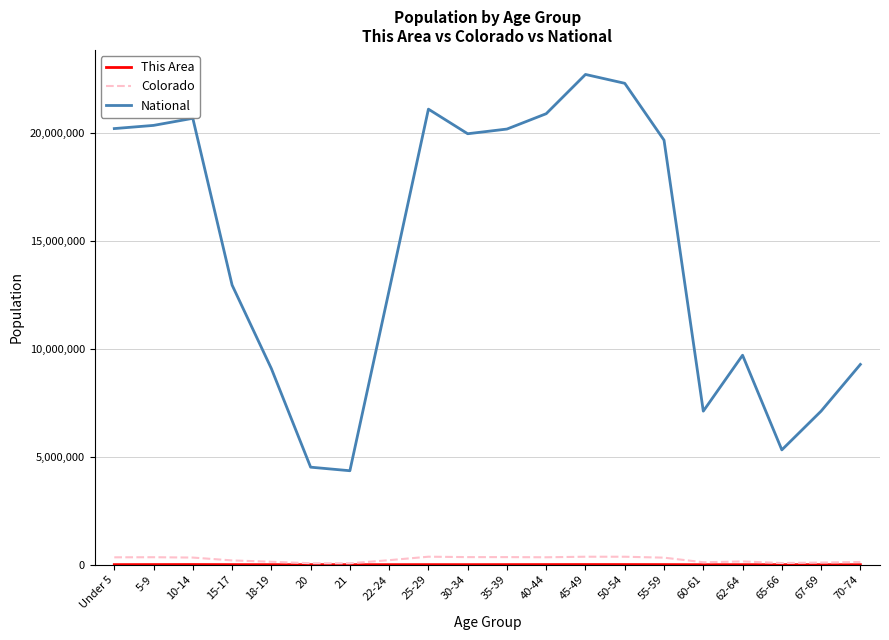

What is the greatest value displayed?

22708591